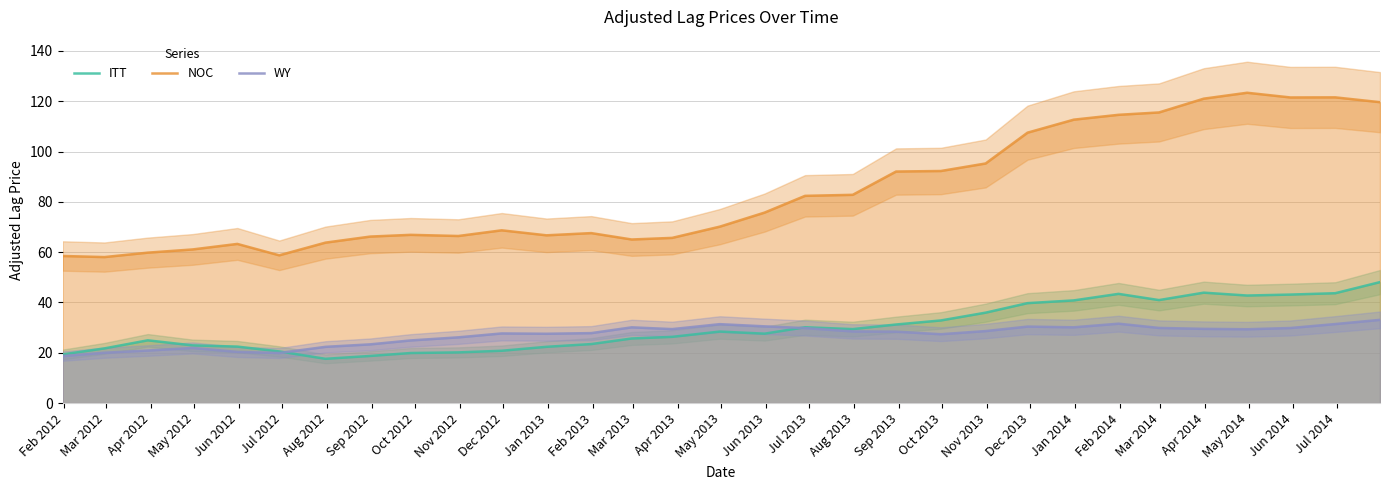

Reading left to right, transcribe all the data shown in this chart.

ITT: 19.3	21.7	24.9	22.9	22.5	20.5	17.6	18.7	19.9	20.1	20.8	22.4	23.5	25.7	26.3	28.4	27.6	30.1	29.4	31.2	32.9	36.0	39.7	40.8	43.4	41.0	43.9	42.8	43.1	43.7	48.1
NOC: 58.5	58.0	59.8	61.1	63.3	58.8	63.8	66.2	66.9	66.4	68.7	66.7	67.6	65.0	65.7	70.2	75.7	82.4	82.8	92.1	92.3	95.3	107.5	112.7	114.6	115.5	121.0	123.4	121.5	121.5	119.6
WY: 18.7	20.0	20.9	21.9	20.4	19.9	22.4	23.4	24.9	26.1	27.7	27.6	27.8	30.1	29.4	31.4	30.5	29.8	28.5	28.4	27.4	28.6	30.4	30.1	31.6	29.9	29.5	29.4	29.9	31.4	33.1